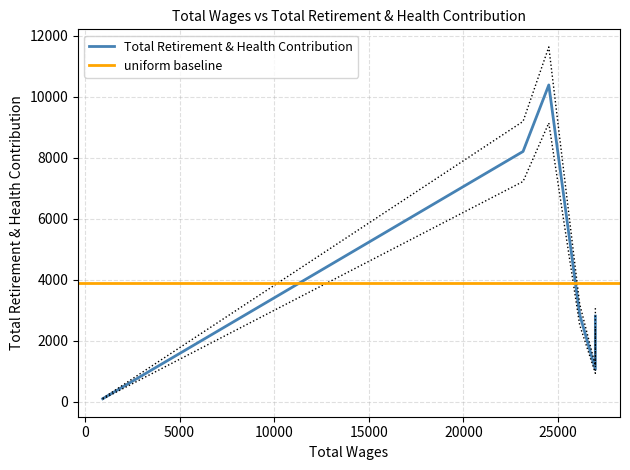

How many values are below 2809?

2